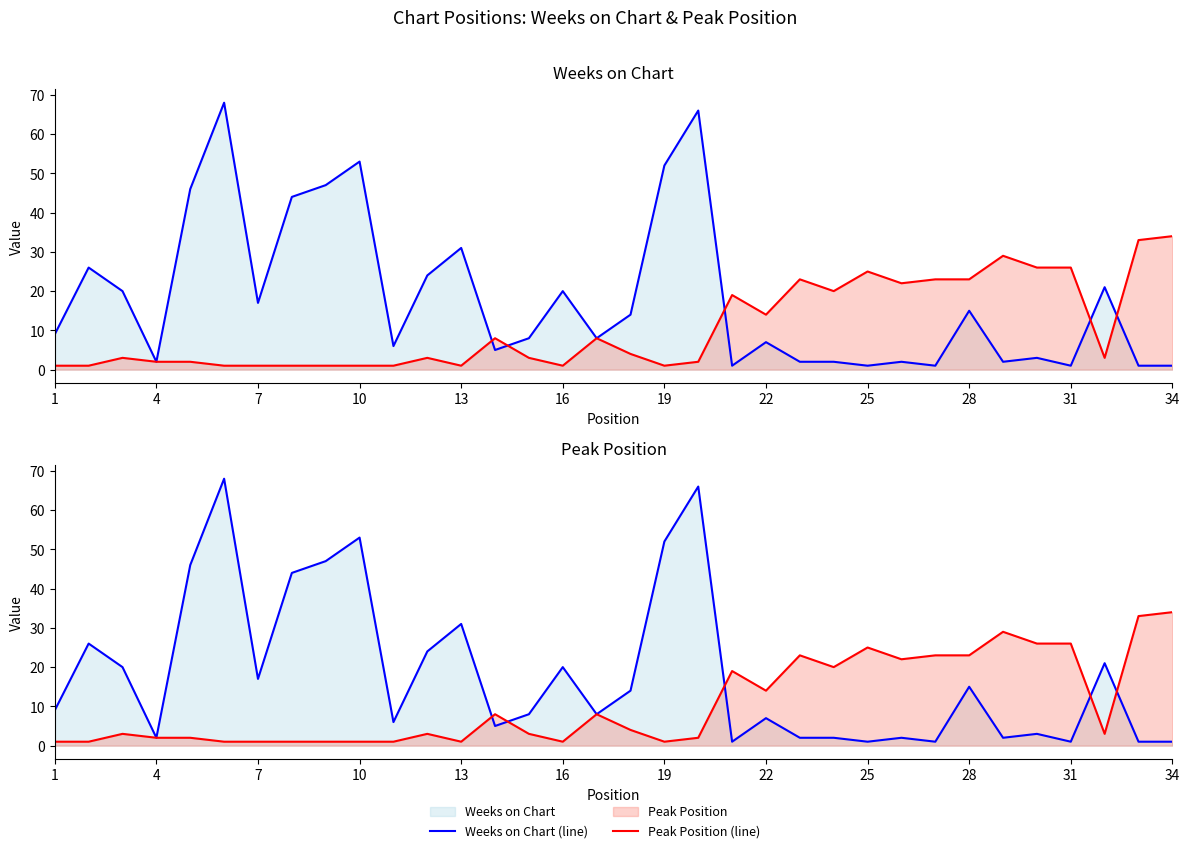

What is the minimum value shown in the chart?

1